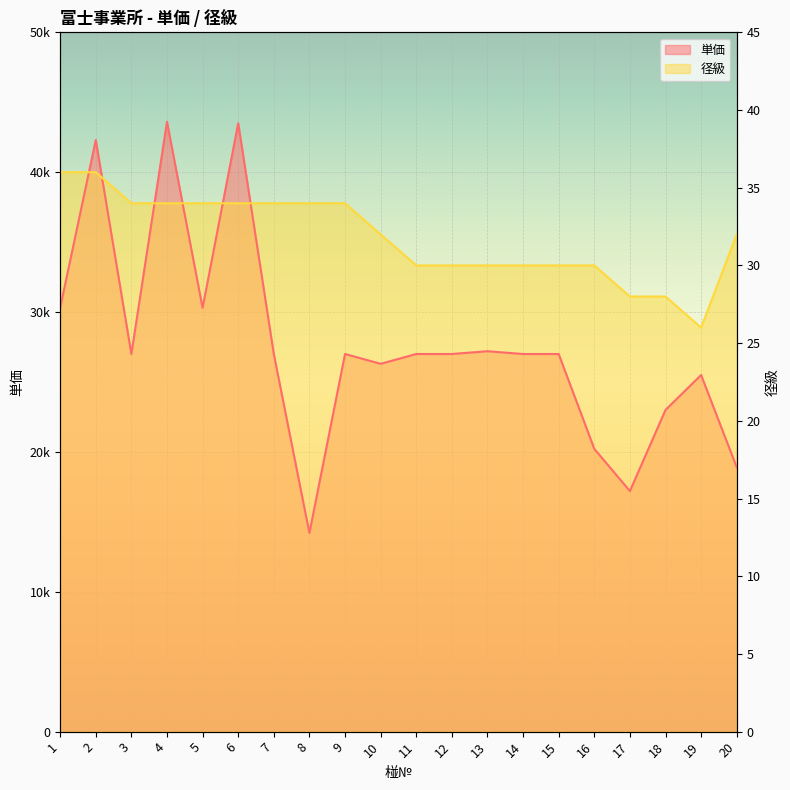

At which category does 径級 reach its first local valley?

19